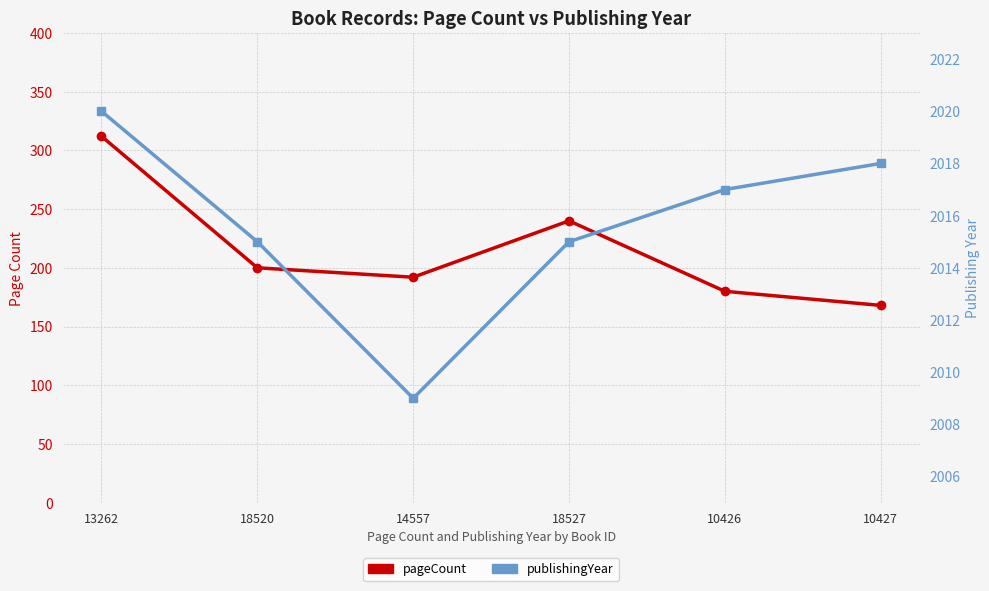

What is the difference between the maximum and minimum values in the pageCount series?

144